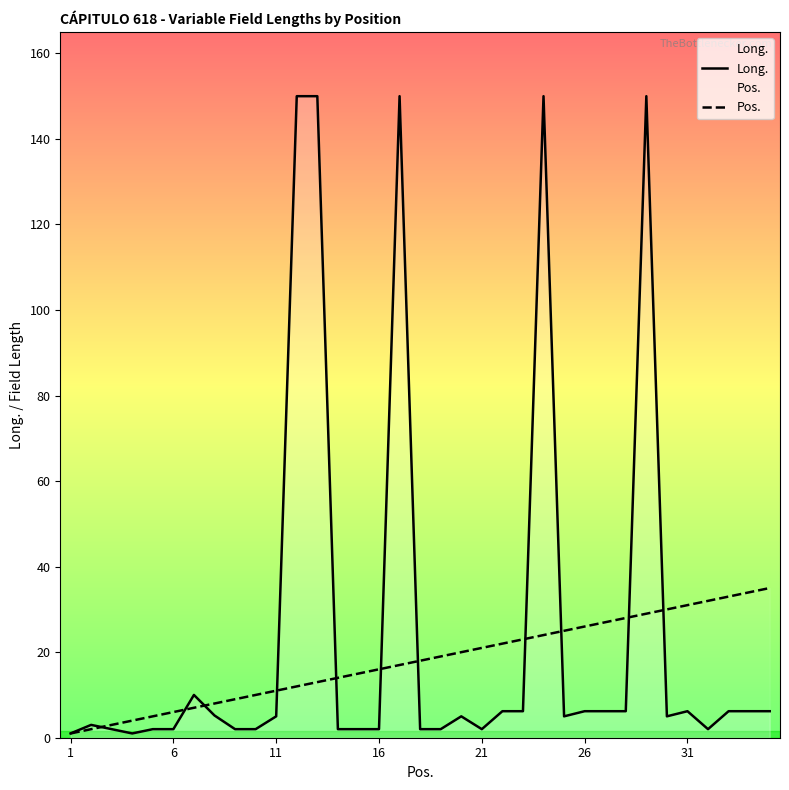

Reading right to left, extract all data points from this chart.

Long.: 6.2	6.2	6.2	2.0	6.2	5.0	150.0	6.2	6.2	6.2	5.0	150.0	6.2	6.2	2.0	5.0	2.0	2.0	150.0	2.0	2.0	2.0	150.0	150.0	5.0	2.0	2.0	5.2	10.0	2.0	2.0	1.0	2.0	3.0	1.0
Pos.: 35.0	34.0	33.0	32.0	31.0	30.0	29.0	28.0	27.0	26.0	25.0	24.0	23.0	22.0	21.0	20.0	19.0	18.0	17.0	16.0	15.0	14.0	13.0	12.0	11.0	10.0	9.0	8.0	7.0	6.0	5.0	4.0	3.0	2.0	1.0